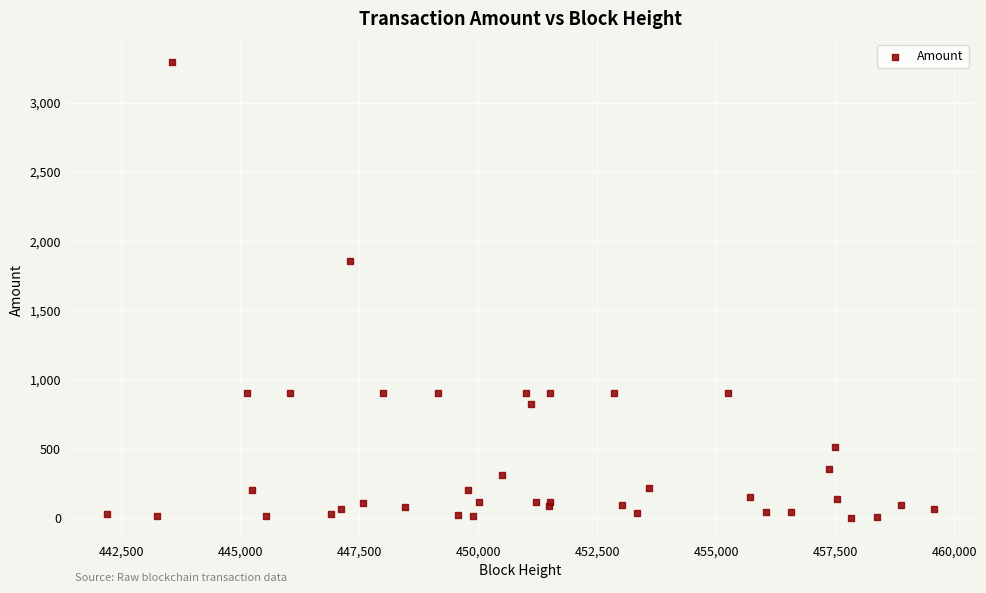

What Y value in the scatter plot is closest to 1648?

1858.4